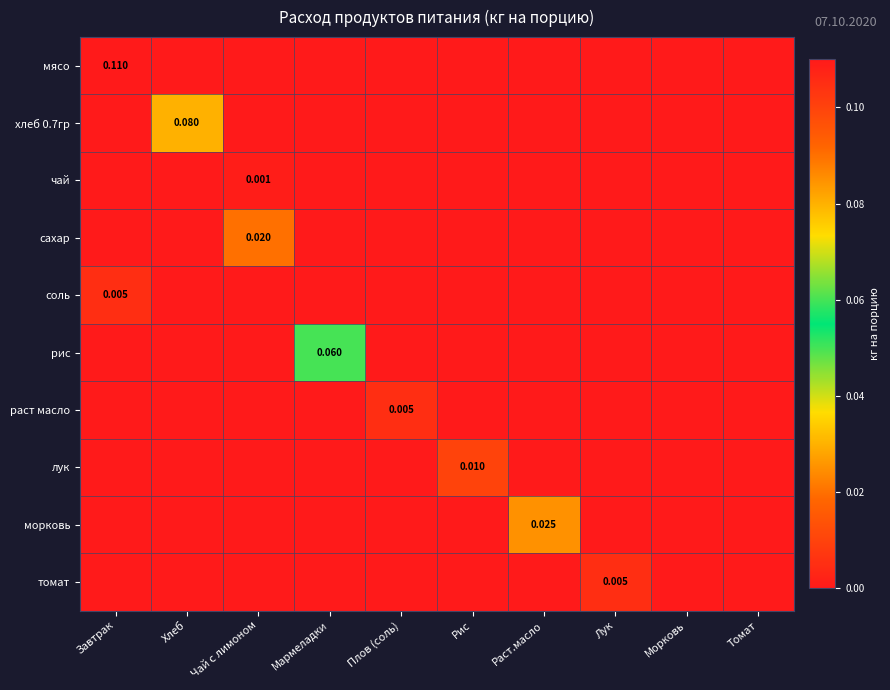

At which category does the chart reach its minimum across all series?

Хлеб